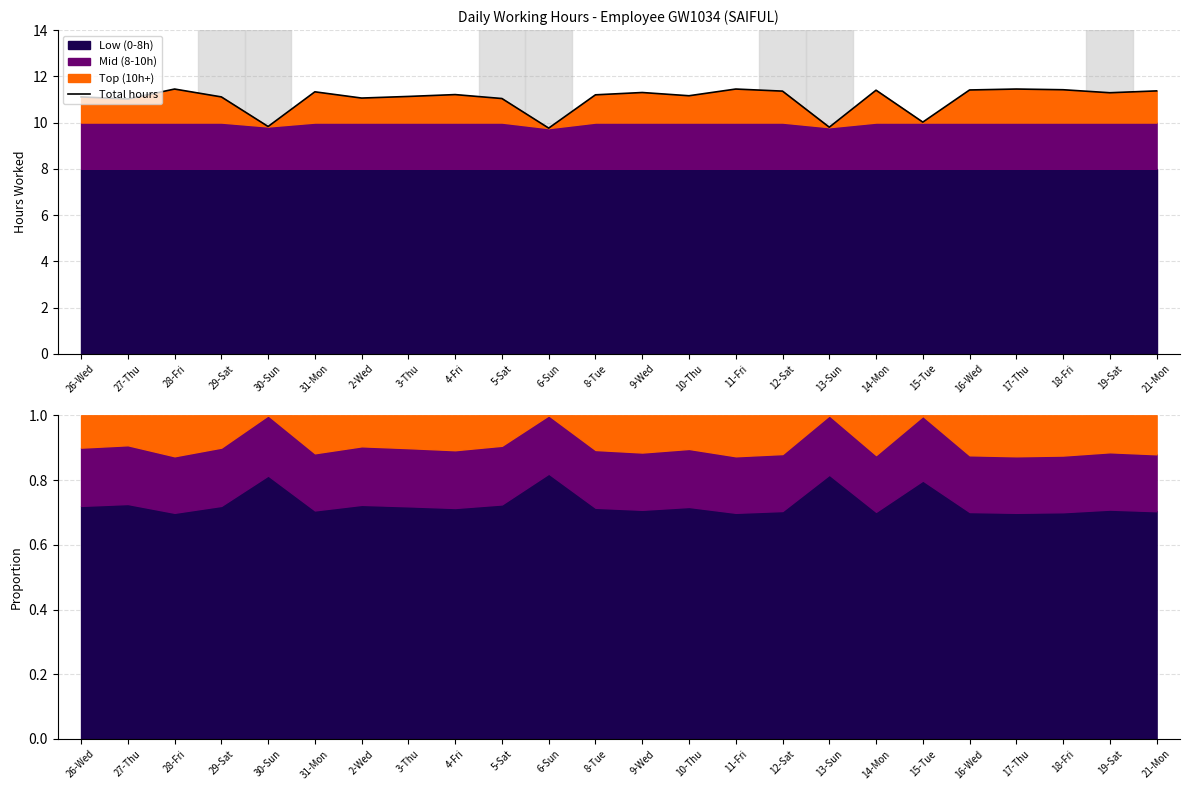

True or false: the data has more than 2 interior local peaks.

True